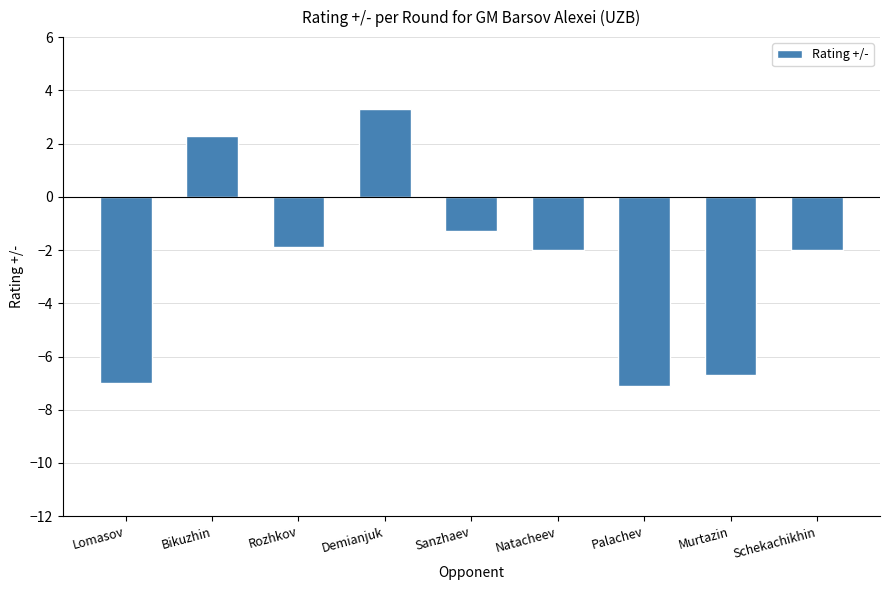

Where is the data nearest to the value -1?

Sanzhaev